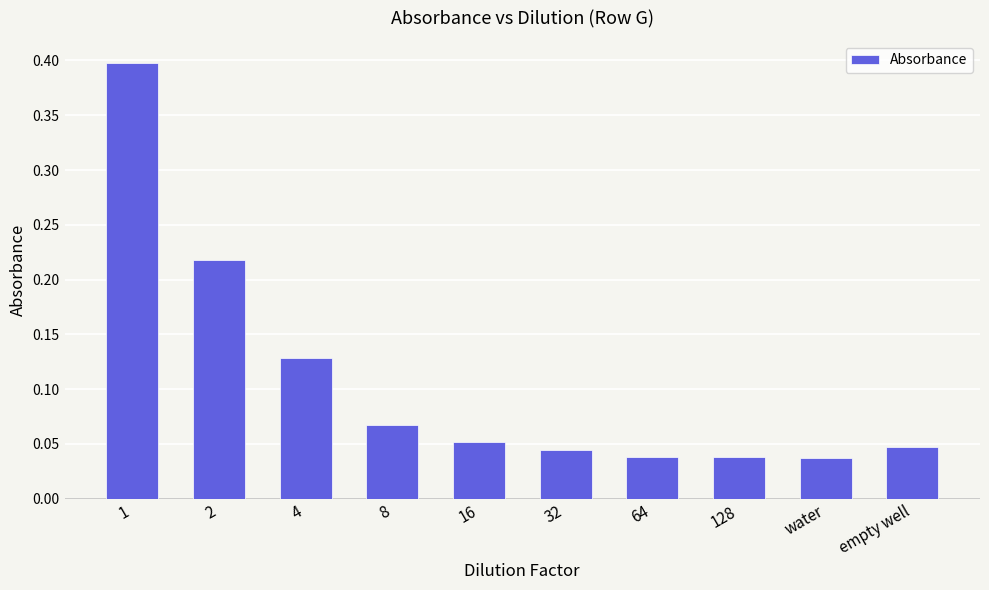

Count the number of data series in this chart.

1